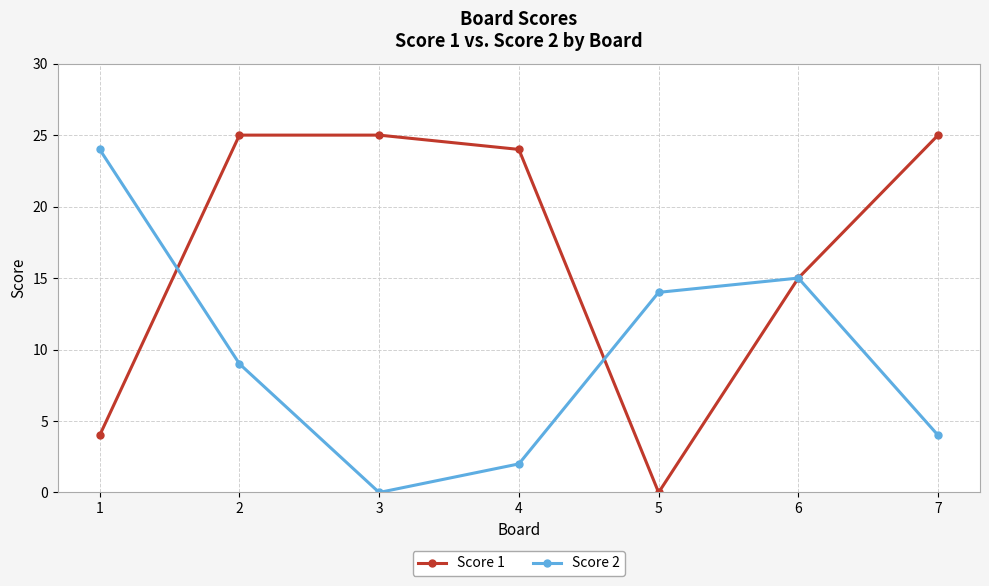

Is this an area chart (filled region under the line)?

No